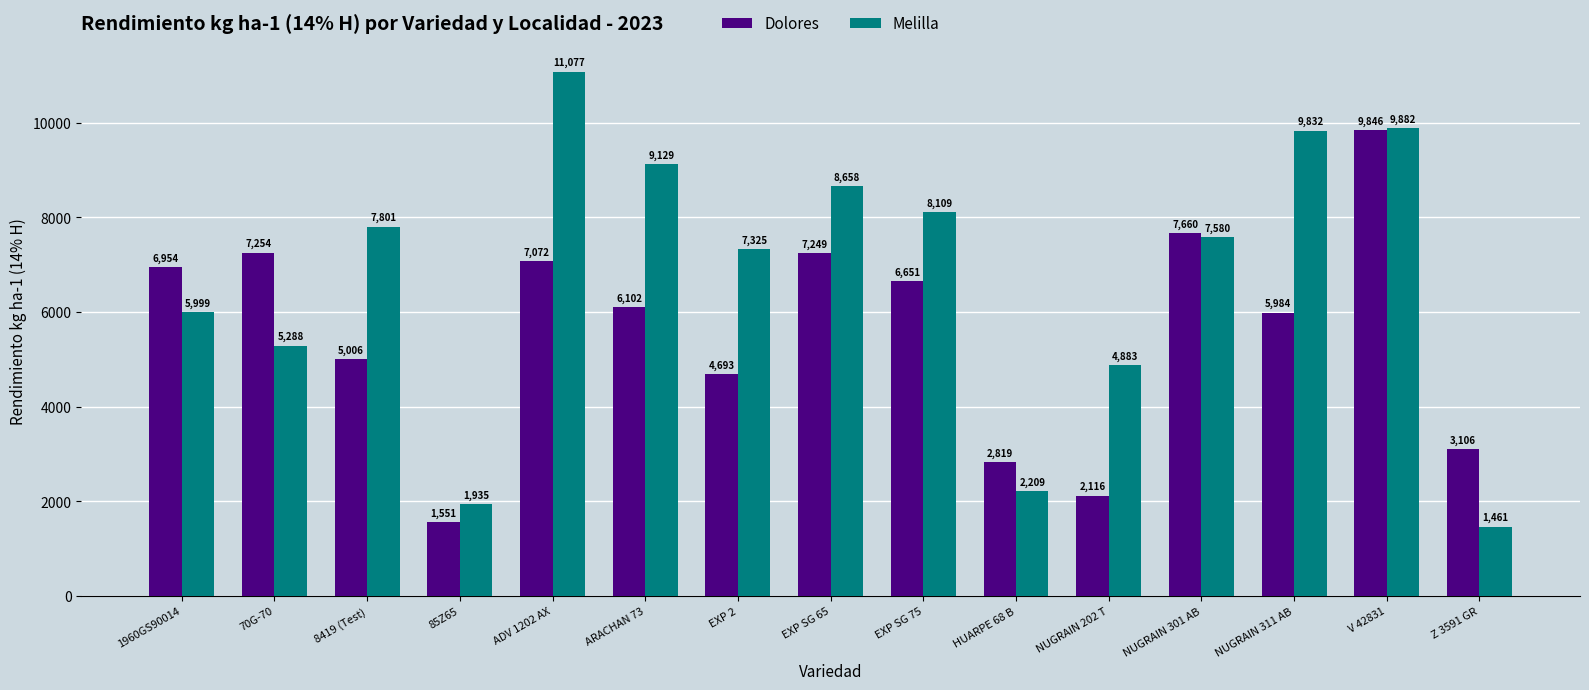

Does the chart contain stacked bars?

No